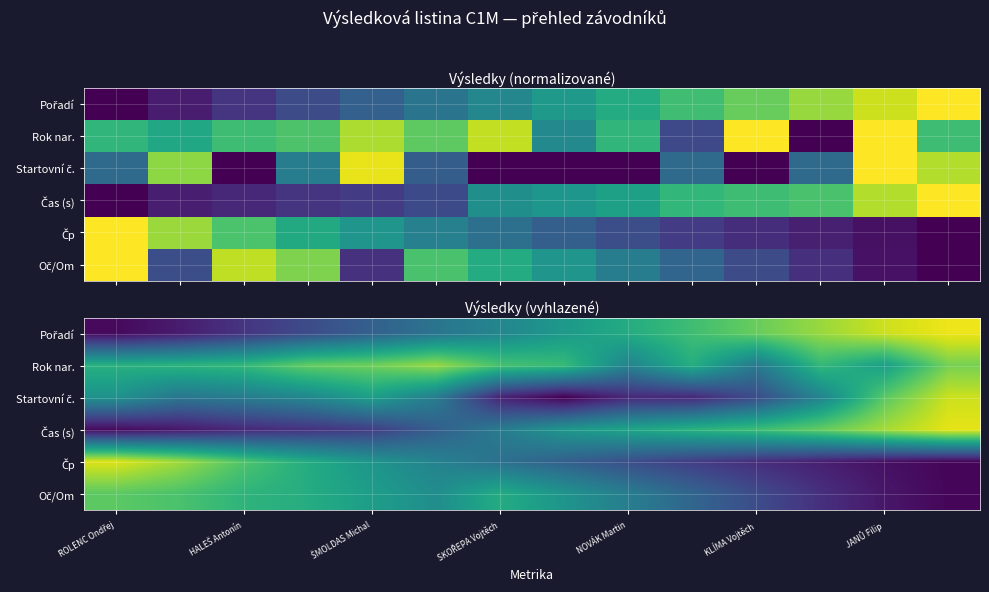

What is the difference between the highest and lowest values at ŠMOLDAS Michal?

0.6